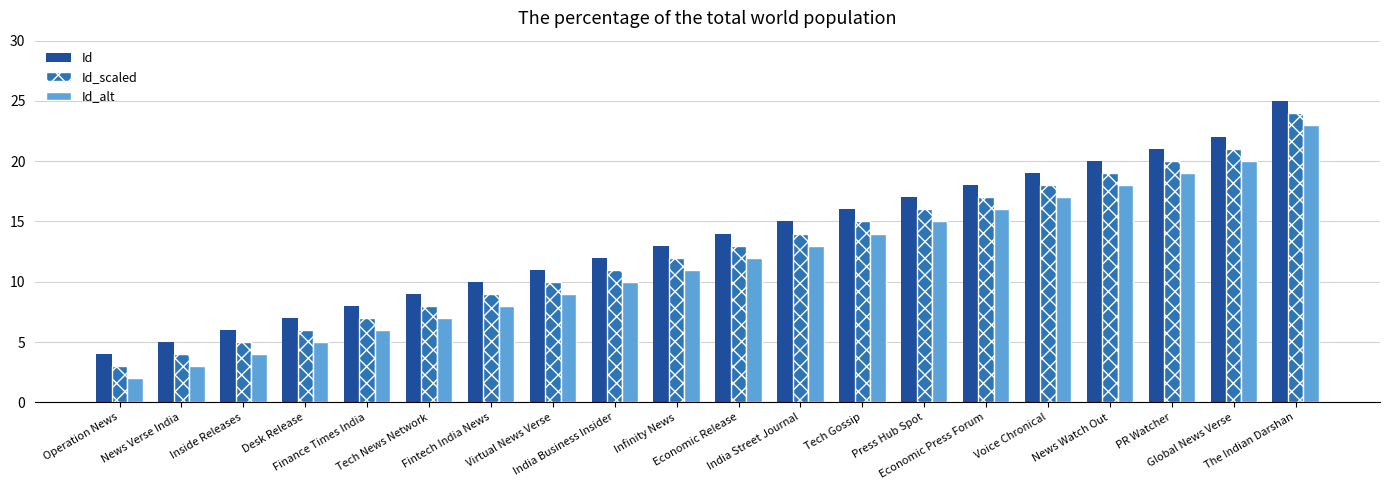

What is the maximum value shown in the chart?

25